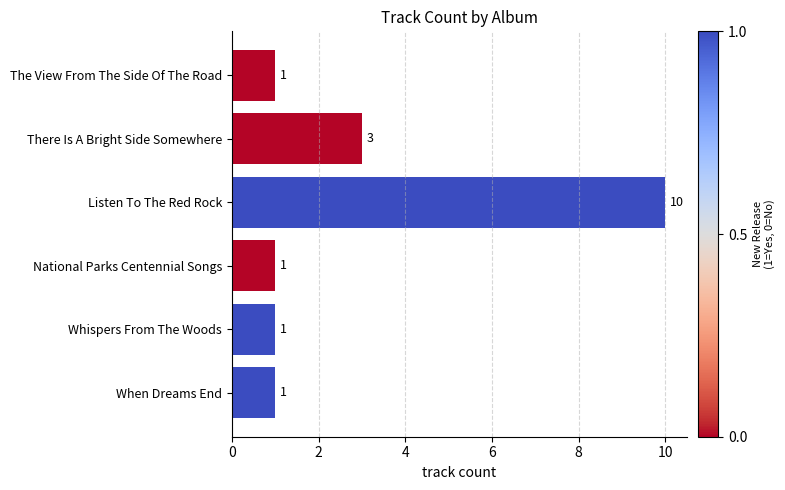

What is the label of the 5th bar from the bottom?

There Is A Bright Side Somewhere